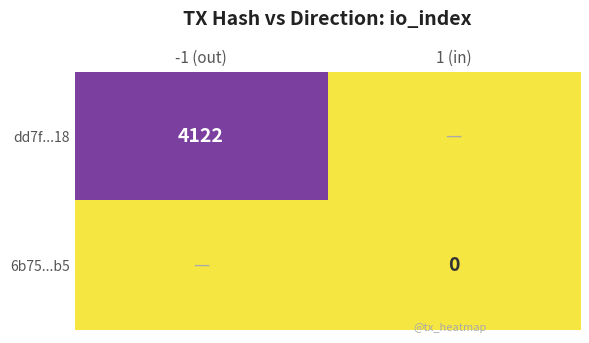

True or false: dd7f...18 has a value of 5433 at -1 (out).

False